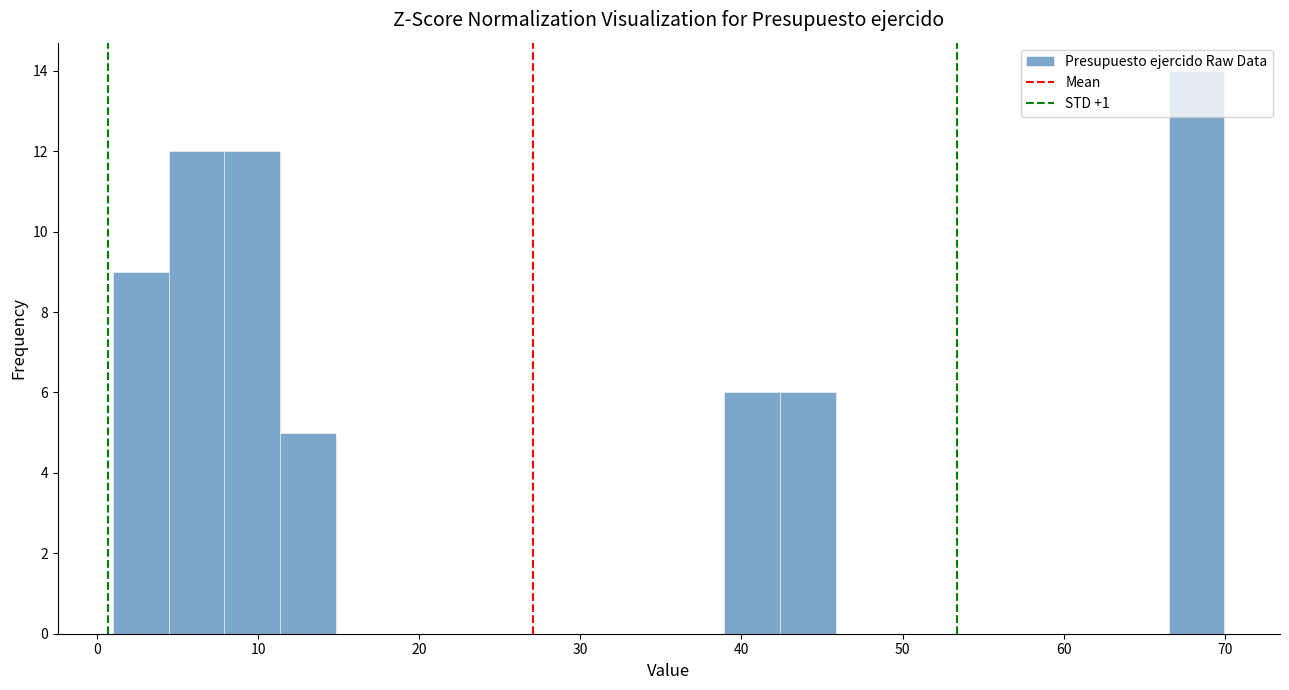

Around what value on the x-axis is the tallest bar? Give the approximate position of its centre, as read against the axis.

68